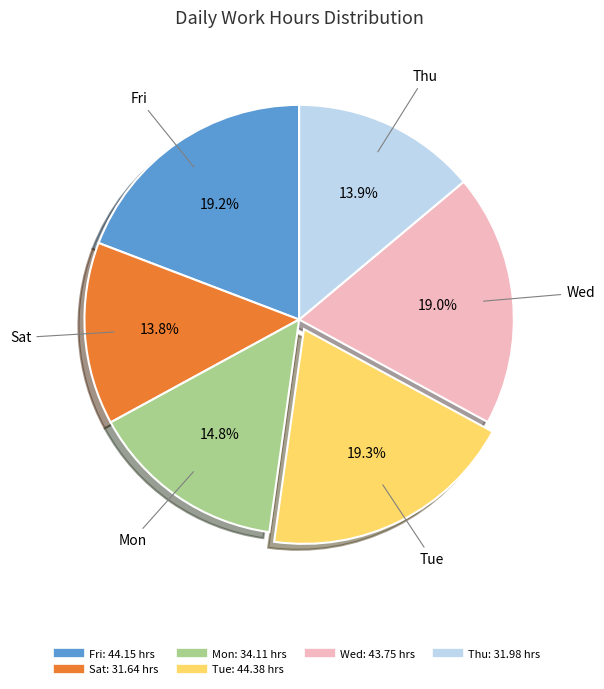

Is there any slice that represents more than half of the pie?

No